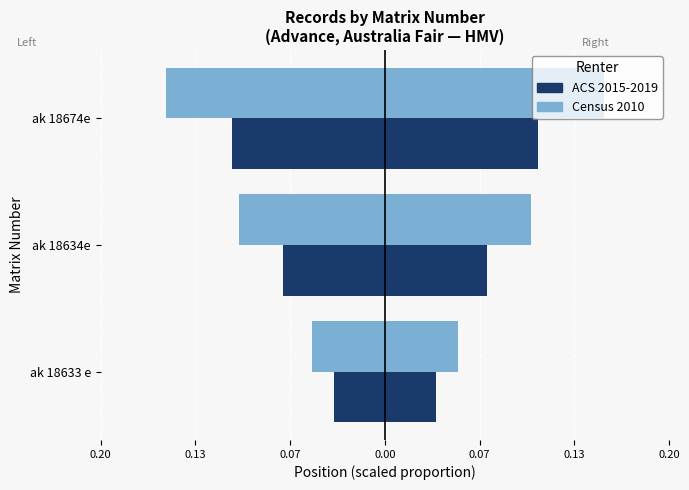

What is the difference between the maximum and minimum values in the ACS 2015-2019 series?

0.1